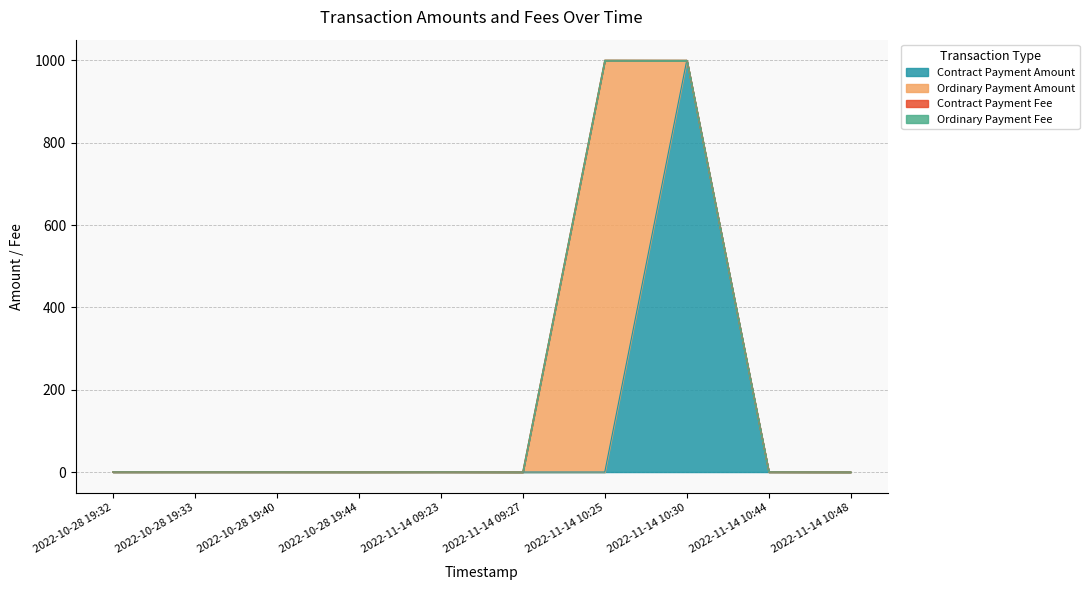

True or false: Contract Payment Fee and Contract Payment Amount cross at least once.

False